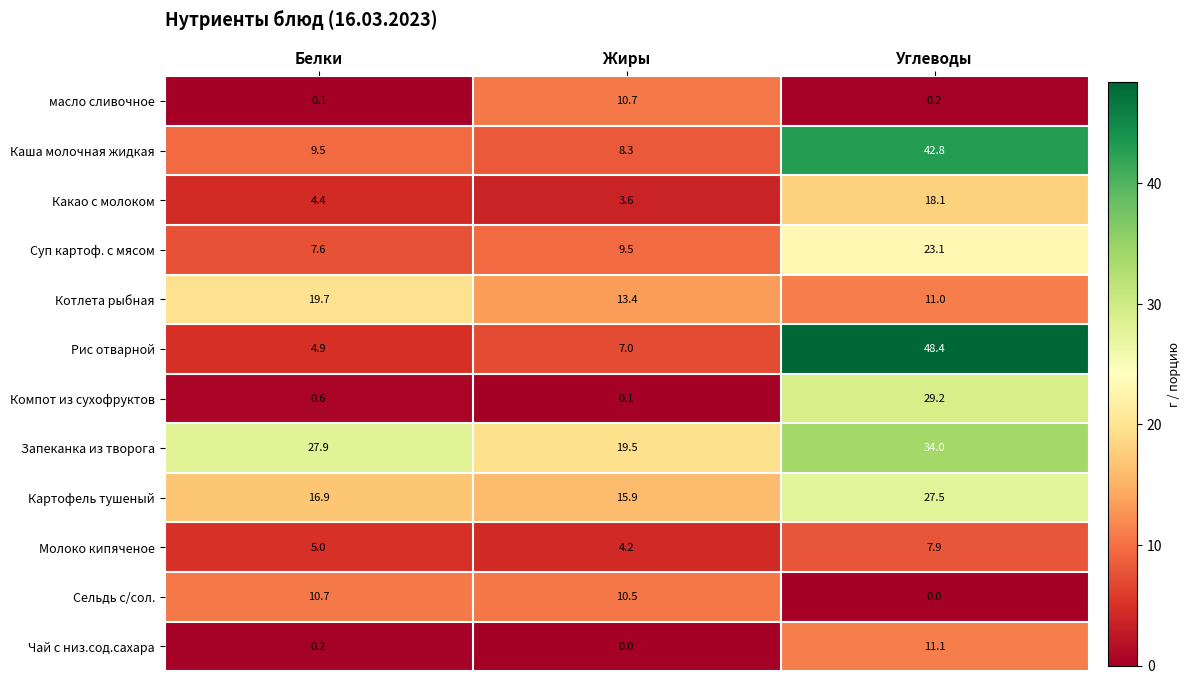

Which category has the lowest value in the Котлета рыбная series?

Углеводы